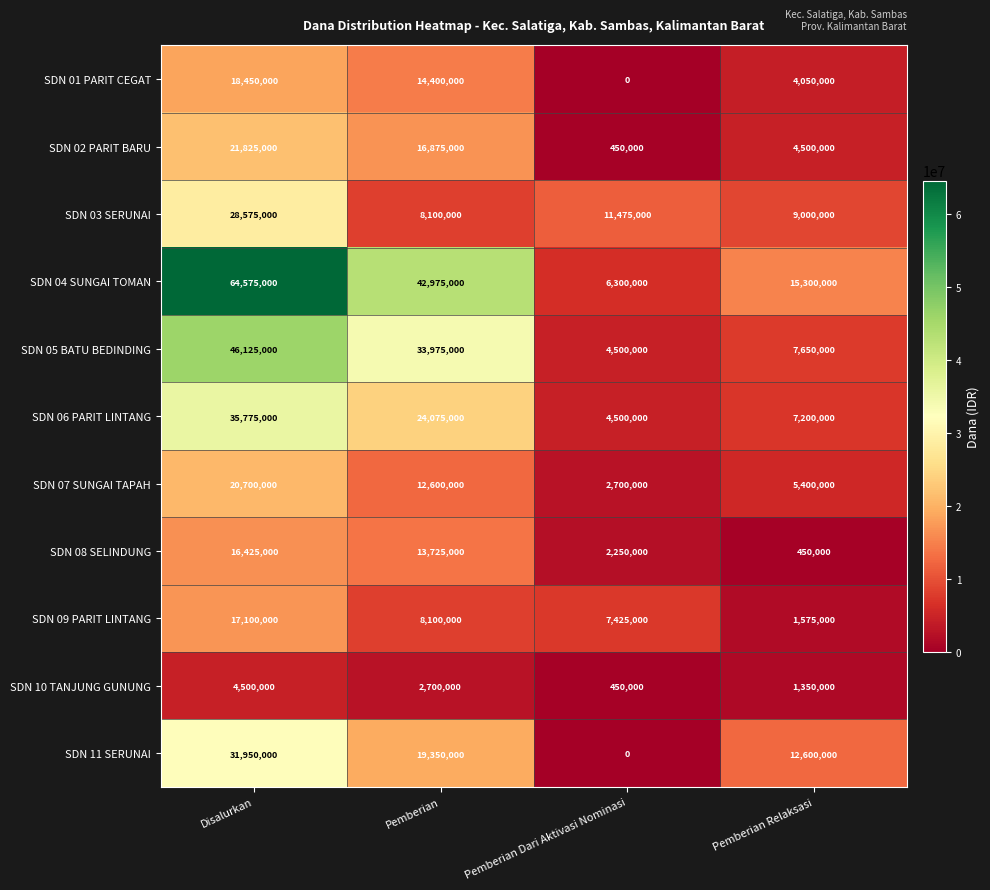

List the series in order of their peak value, lowest first.

SDN 10 TANJUNG GUNUNG, SDN 08 SELINDUNG, SDN 09 PARIT LINTANG, SDN 01 PARIT CEGAT, SDN 07 SUNGAI TAPAH, SDN 02 PARIT BARU, SDN 03 SERUNAI, SDN 11 SERUNAI, SDN 06 PARIT LINTANG, SDN 05 BATU BEDINDING, SDN 04 SUNGAI TOMAN